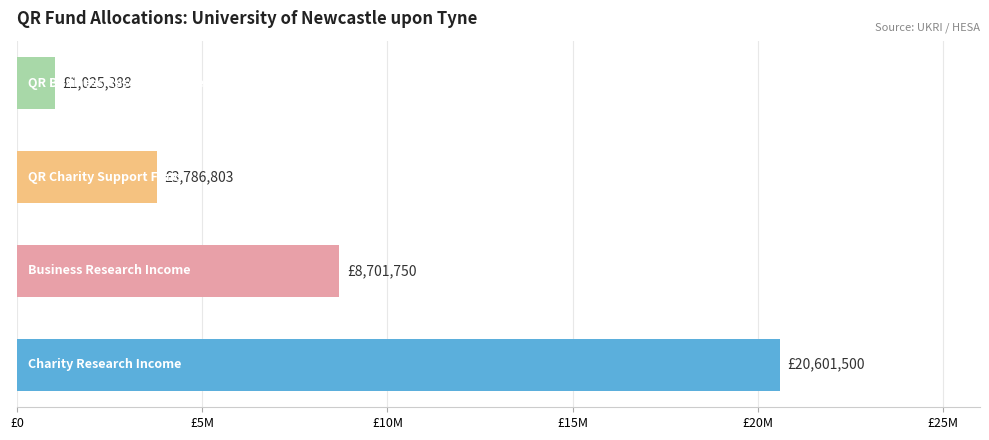

Are the bars horizontal?

Yes